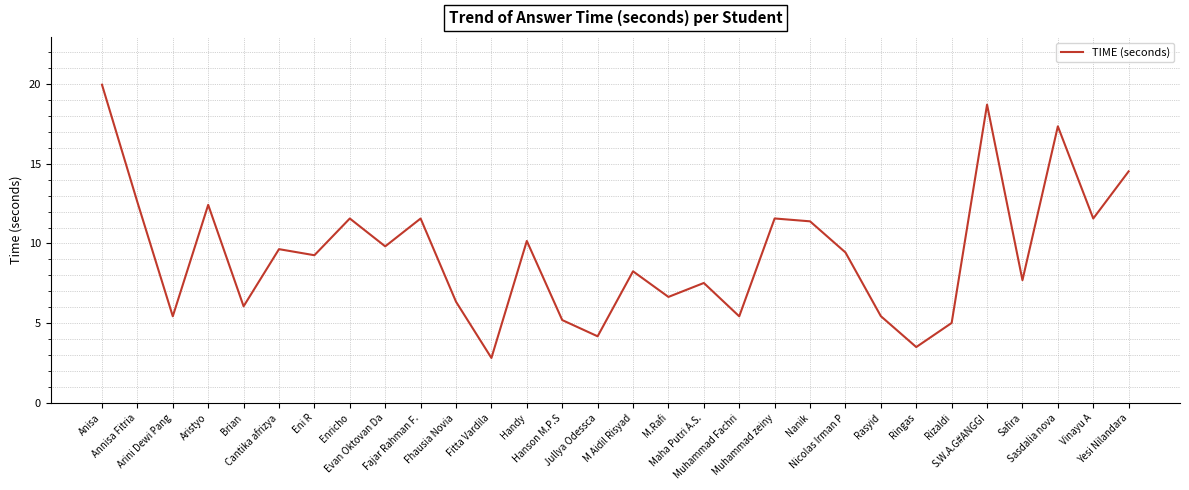

What is the sum of all values?

281.1